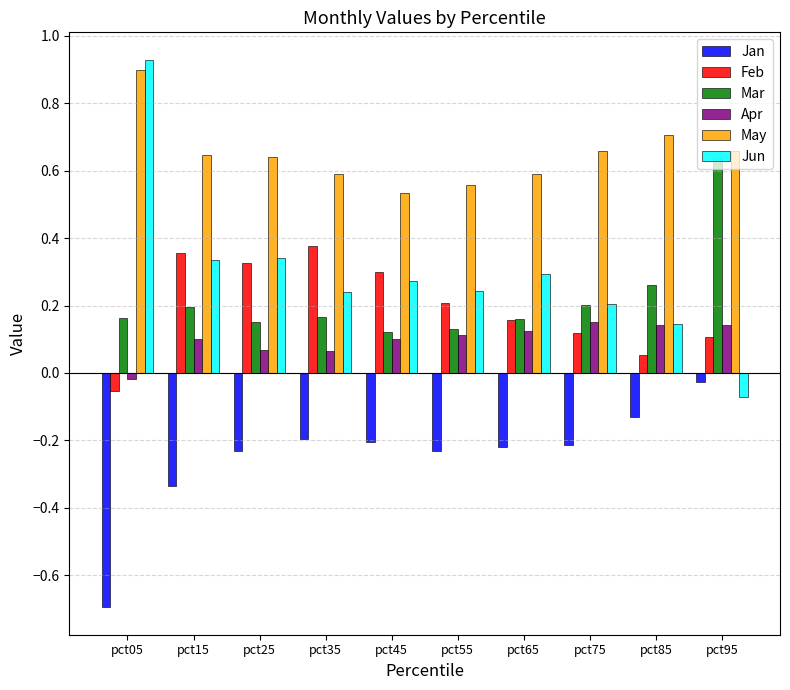

Are the bars grouped side by side (vs. stacked)?

Yes